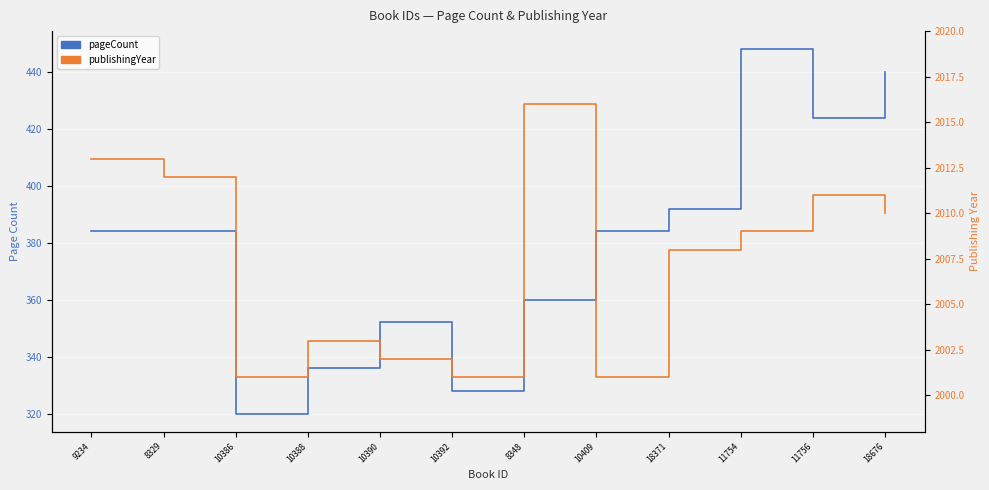

What is the label of the 9th point from the left?

18371